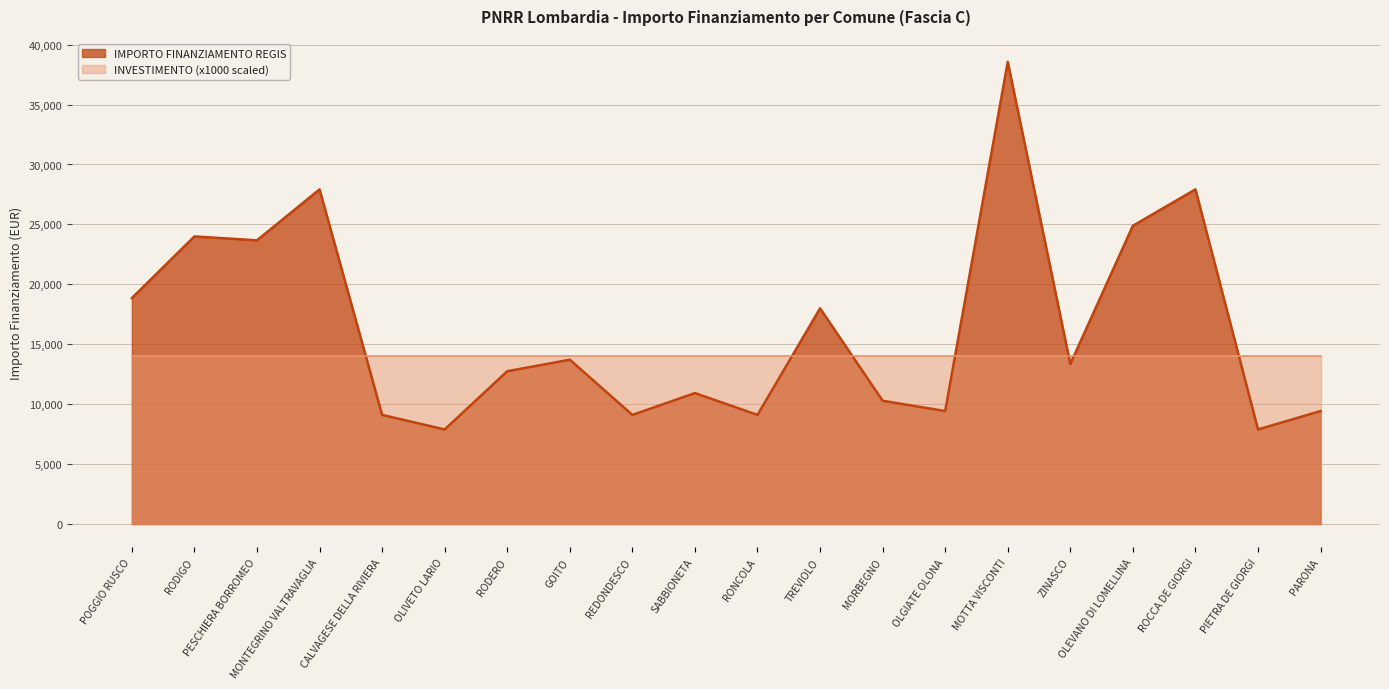

How many lines are shown in the chart?

2